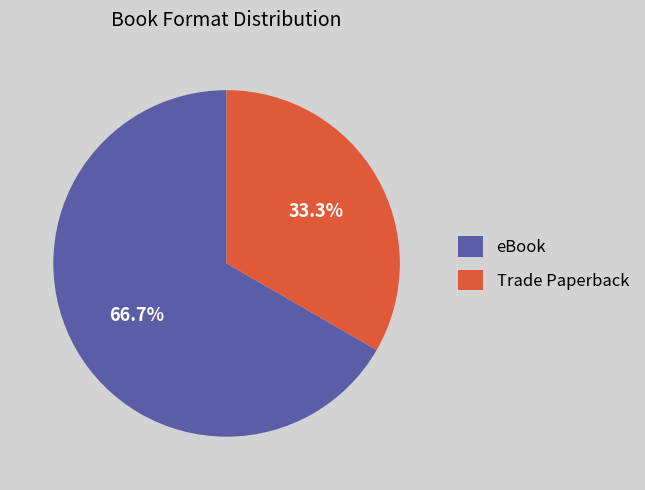

The eBook slice represents 59% of the pie. True or false?

False